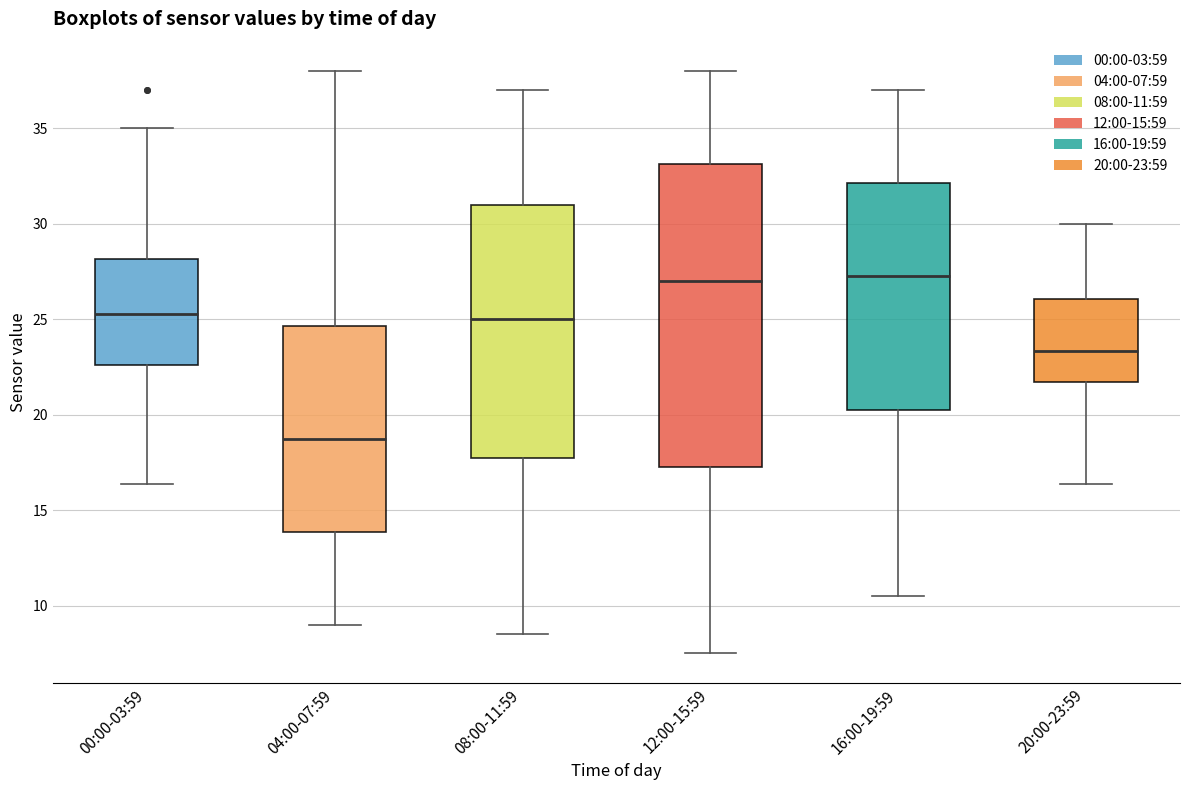

Reading left to right, transcribe this box plot: for each box, give where its median line is, the range the box spans, and where its two whiskers end, as read against the y-axis. The values are not printed on the chart, so give them approximately, as read against the axis.

00:00-03:59: median 25.5, box 22.5 to 28.0, whiskers 16.5 to 35.0
04:00-07:59: median 19.0, box 14.0 to 24.5, whiskers 9.0 to 38.0
08:00-11:59: median 25.0, box 18.0 to 31.0, whiskers 8.5 to 37.0
12:00-15:59: median 27.0, box 17.5 to 33.0, whiskers 7.5 to 38.0
16:00-19:59: median 27.5, box 20.5 to 32.0, whiskers 10.5 to 37.0
20:00-23:59: median 23.5, box 21.5 to 26.0, whiskers 16.5 to 30.0